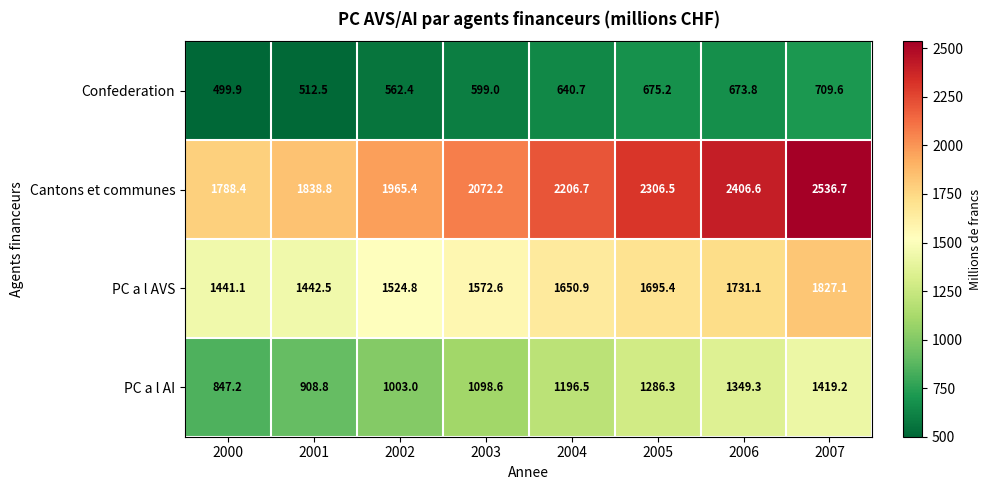

List the series in order of their overall mean, lowest first.

Confederation, PC a l AI, PC a l AVS, Cantons et communes